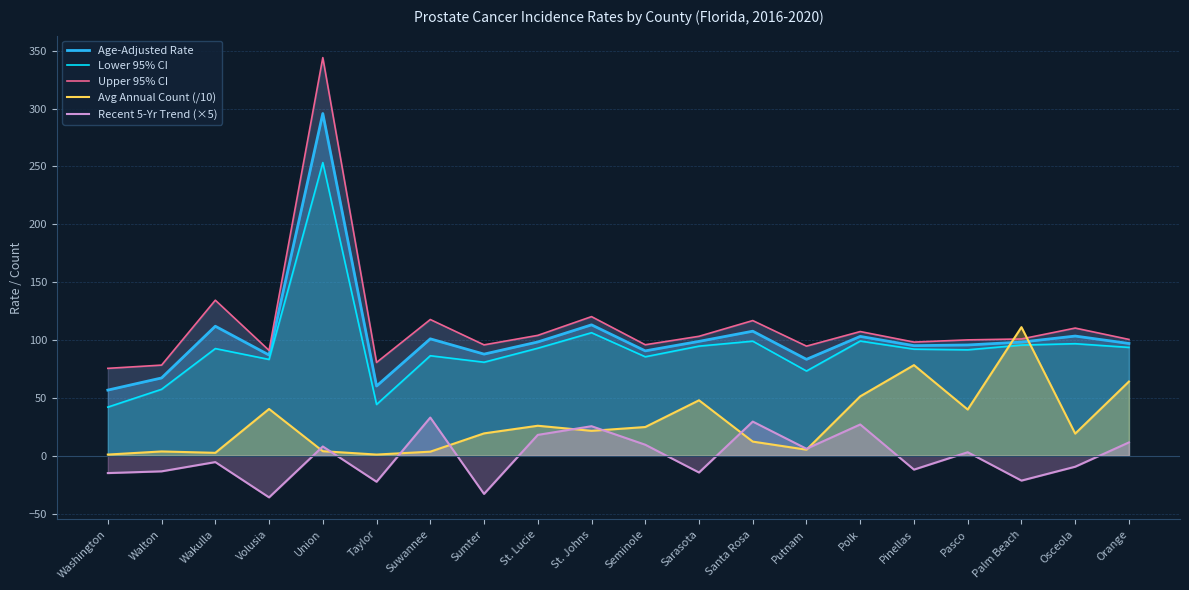

Does the chart have visible grid lines?

Yes